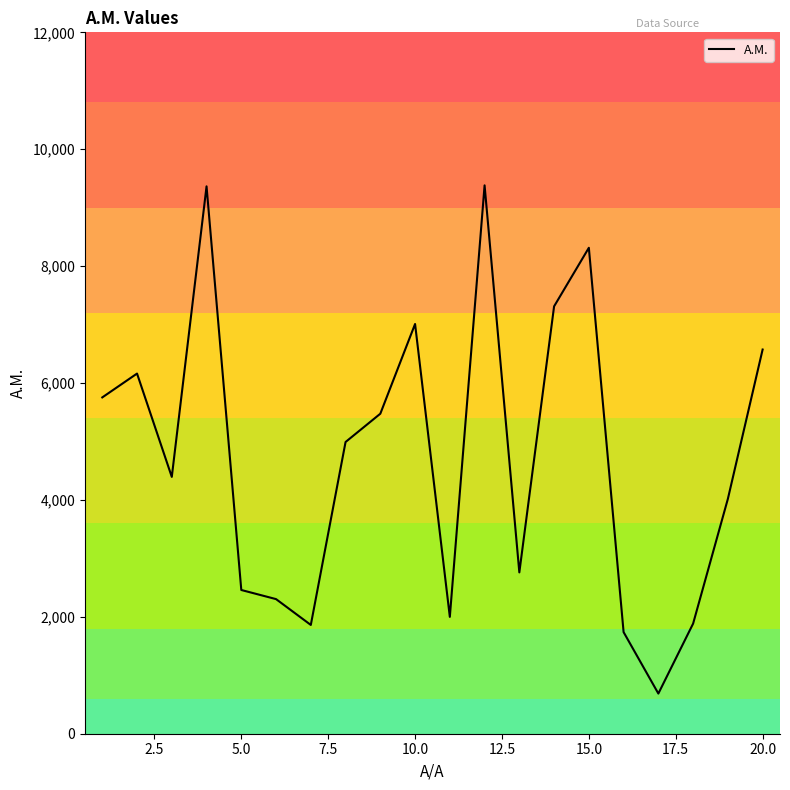

What is the greatest value displayed?

9382